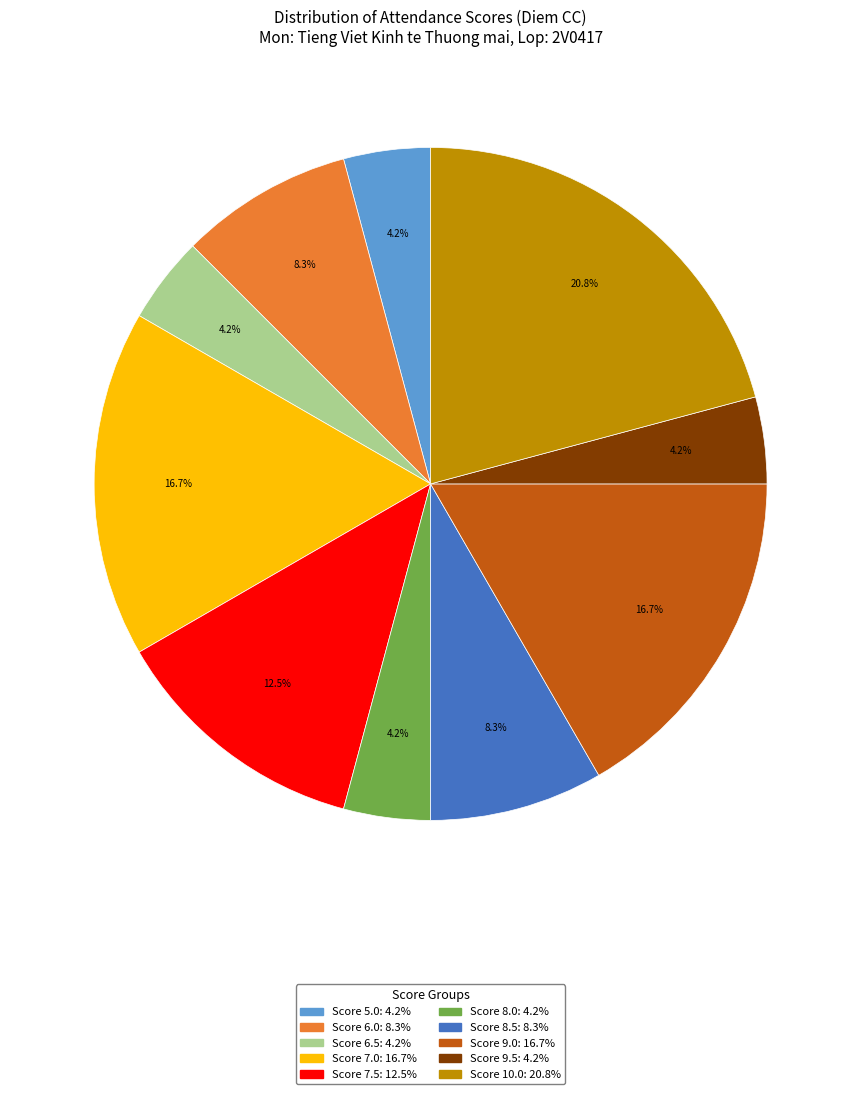

Does any single category account for the majority?

No